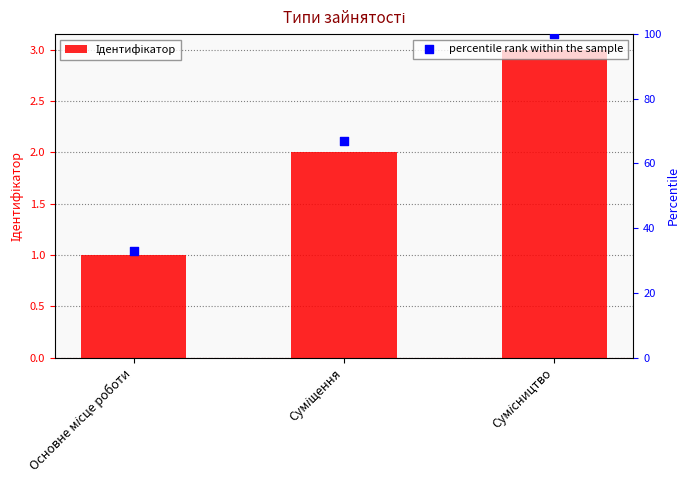

What is the total value across all series at Сумісництво?

103